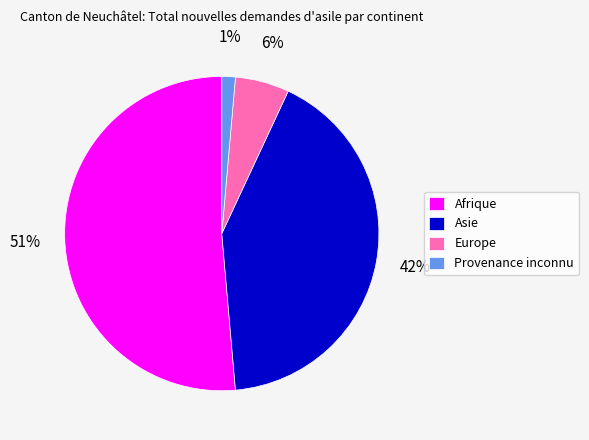

To the nearest percent, what is the difference between the largest and smallest slice percentages?

50%